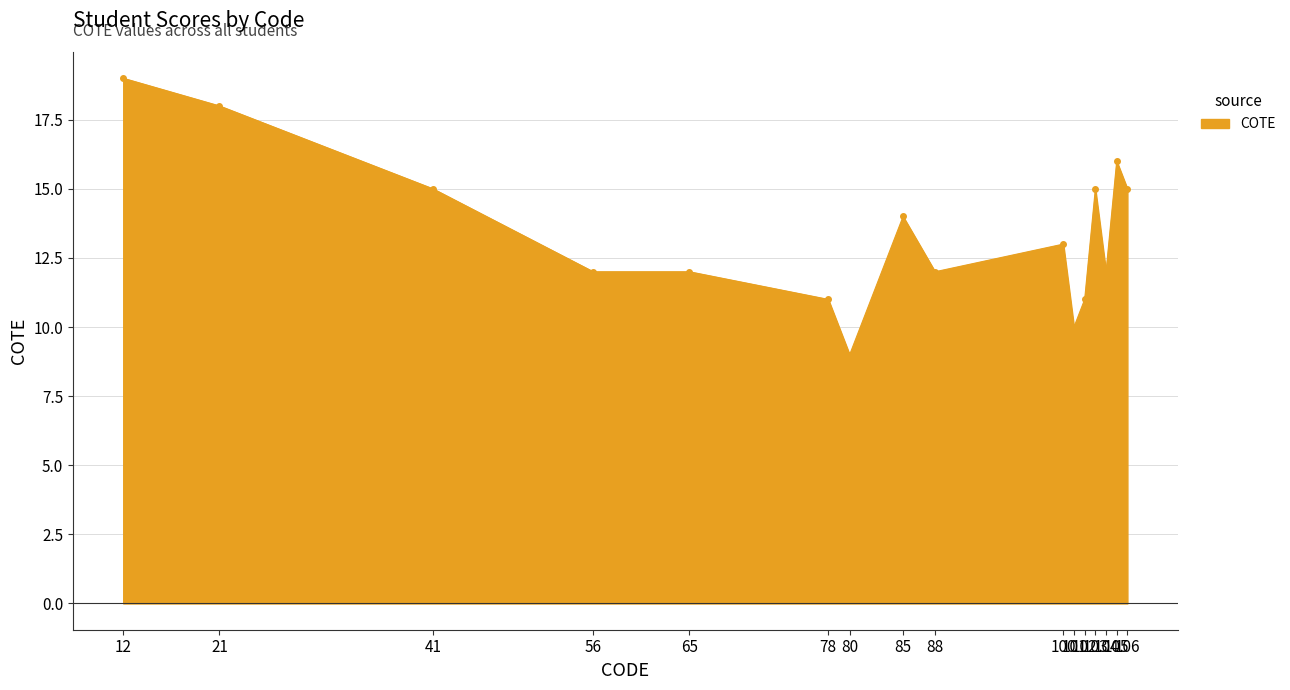

List the labels in order of value, largest first.

12, 21, 105, 41, 103, 106, 85, 100, 56, 65, 88, 104, 78, 102, 101, 80